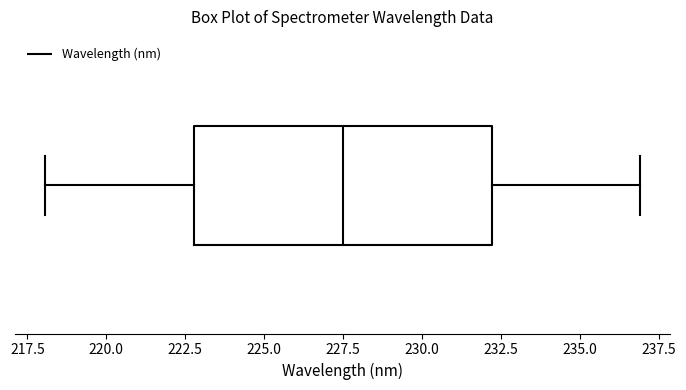

Read this box plot against the x-axis: the position of the median line, the range covered by the box, and the ends of both whiskers. The values are not printed on the chart, so give them approximately, as read against the axis.

median 227.5, box 223.0 to 232.0, whiskers 218.0 to 237.0